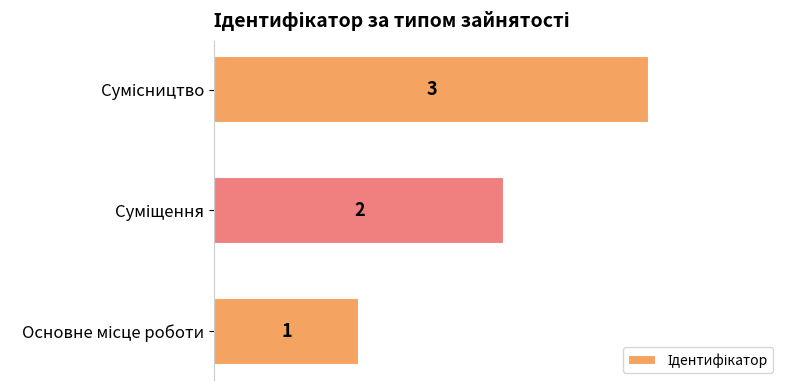

What is the greatest value displayed?

3